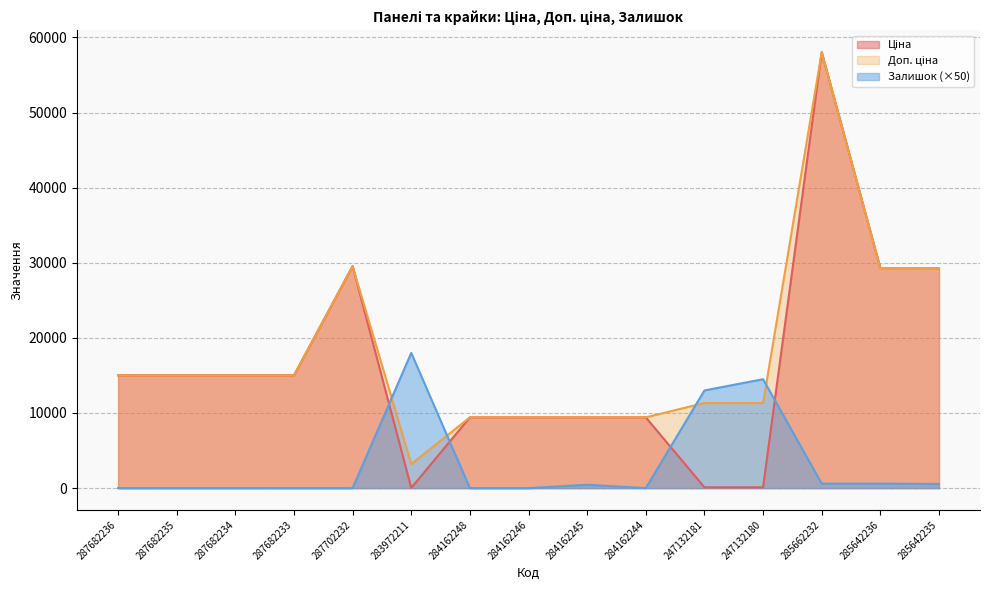

What are all the series names shown in the legend?

Ціна, Доп. ціна, Залишок